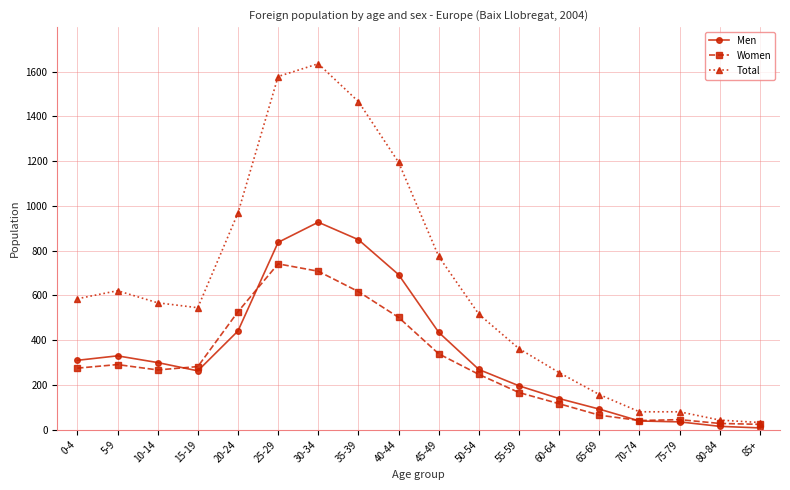

At which category does Women reach its first local peak?

5-9